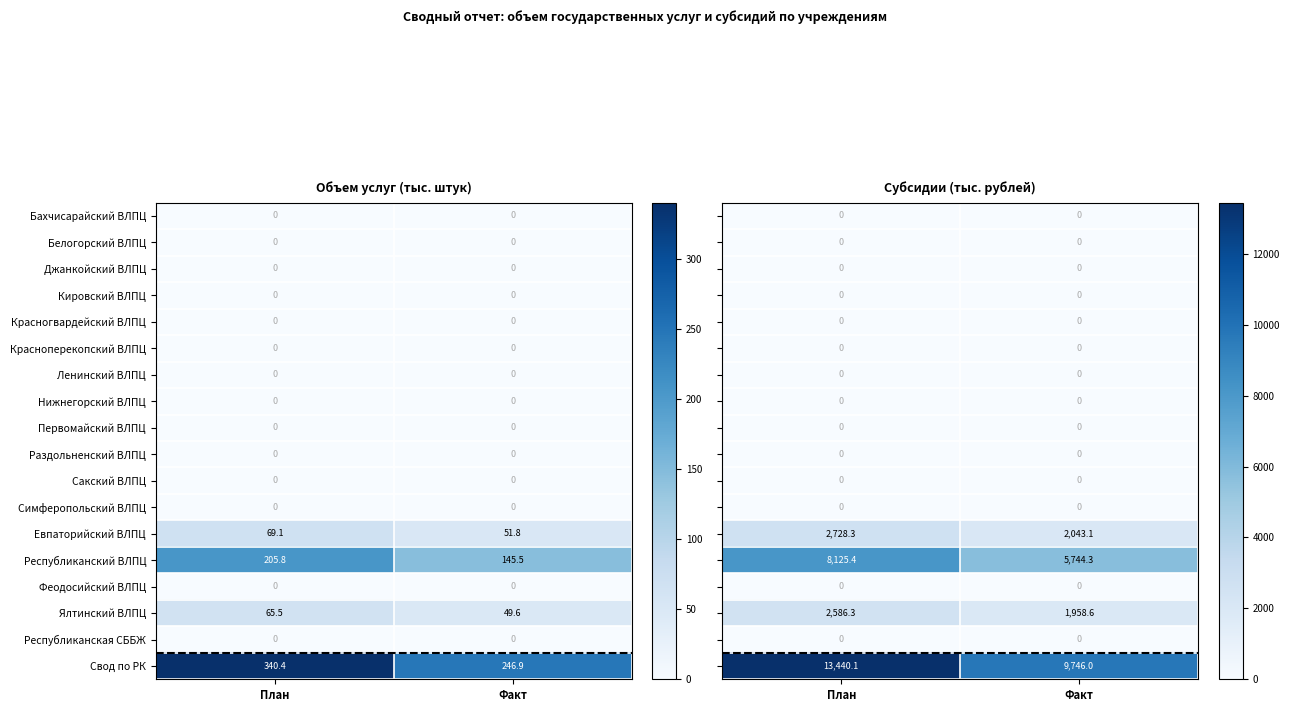

What is the highest value of the Евпаторийский ВЛПЦ series?

69.1